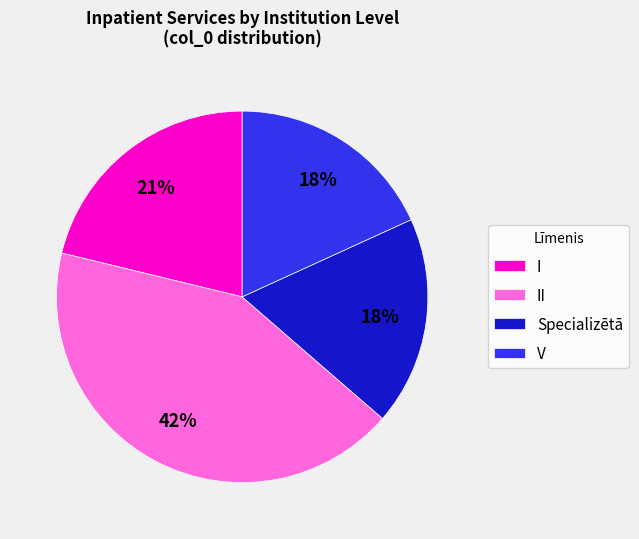

Approximately how many times larger is the value at V compared to II?

0.4